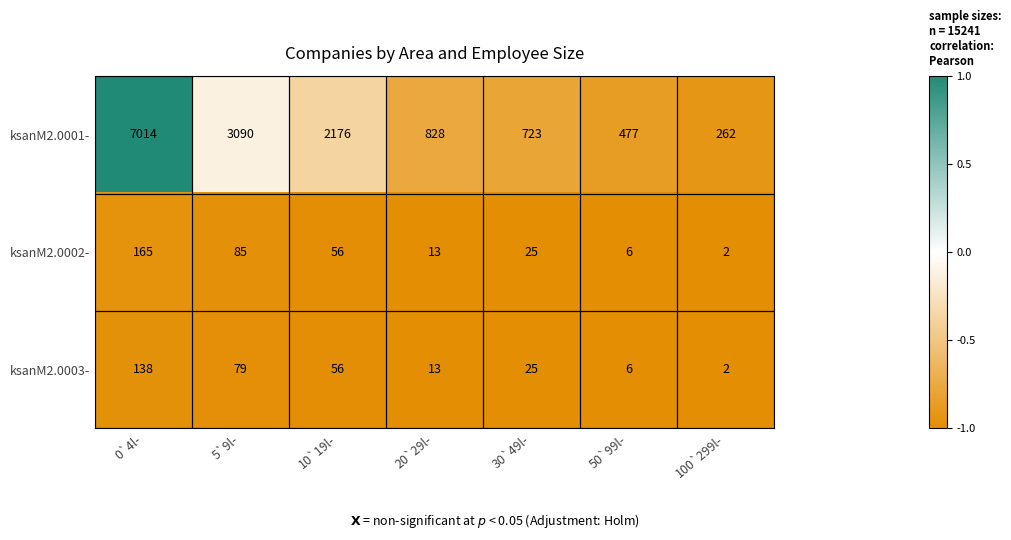

At which category is the sum across all series the highest?

0`4l-